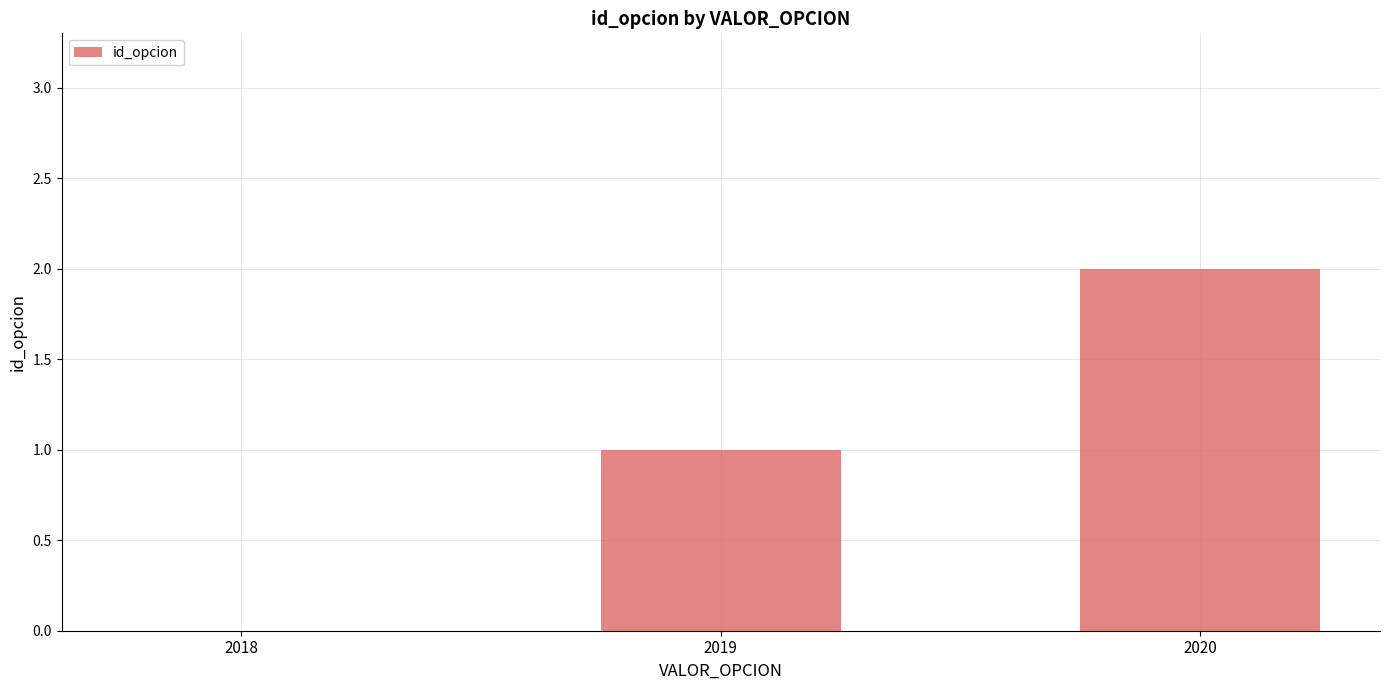

What is the average value?

1